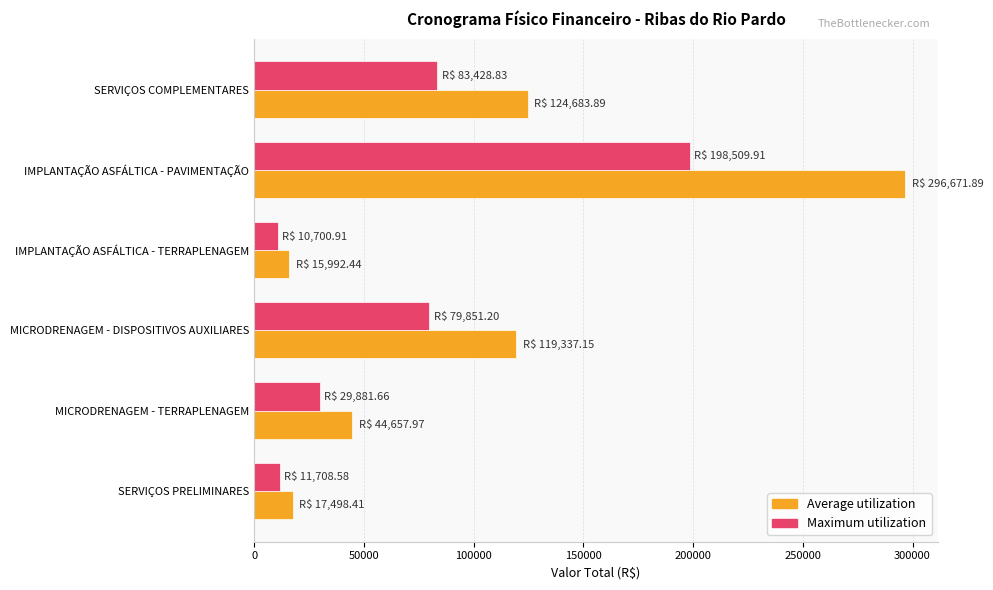

Rank the series by their maximum value, from highest to lowest.

Average utilization, Maximum utilization